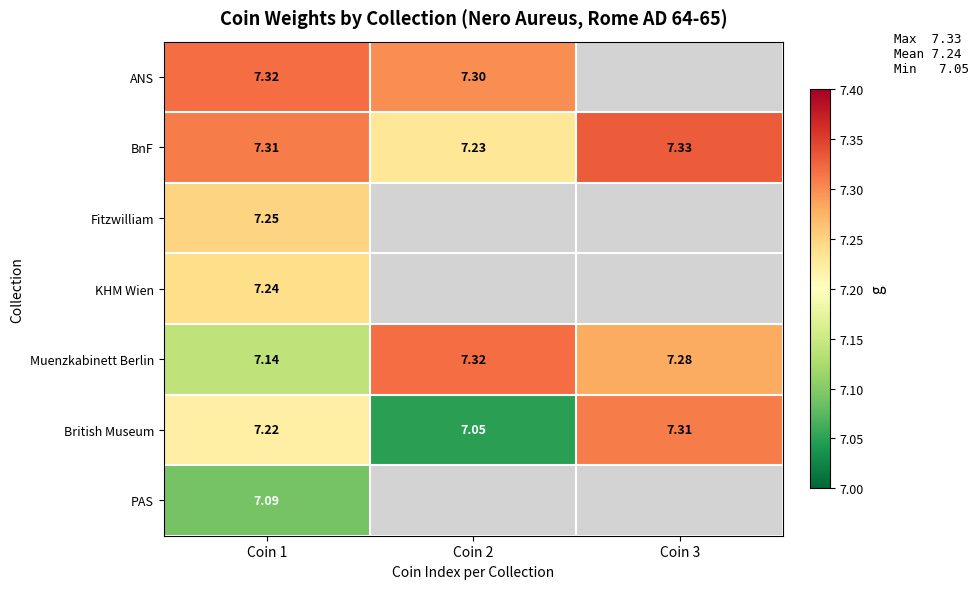

At how many categories does at least one series exceed 7?

3